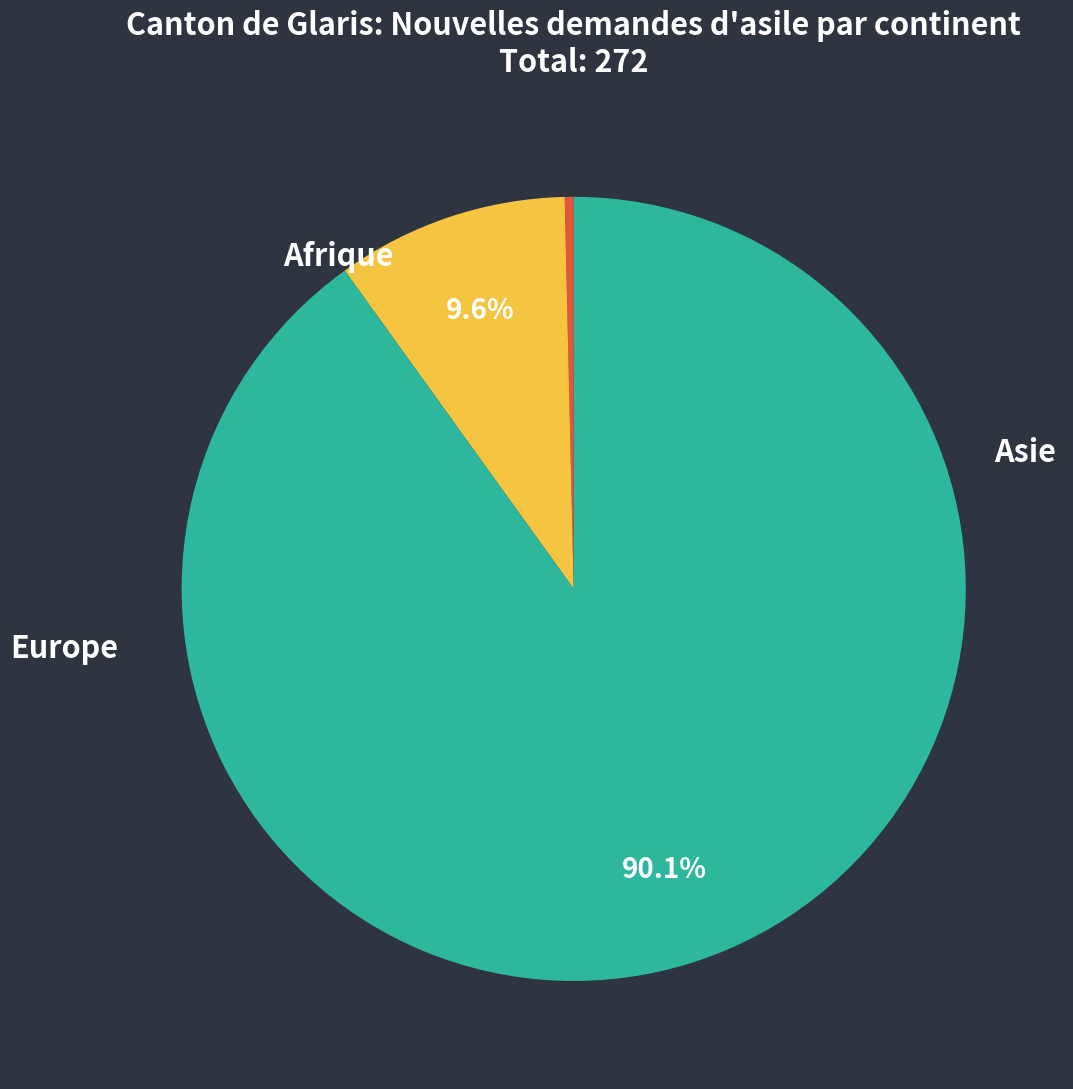

Is there any slice that represents more than half of the pie?

Yes